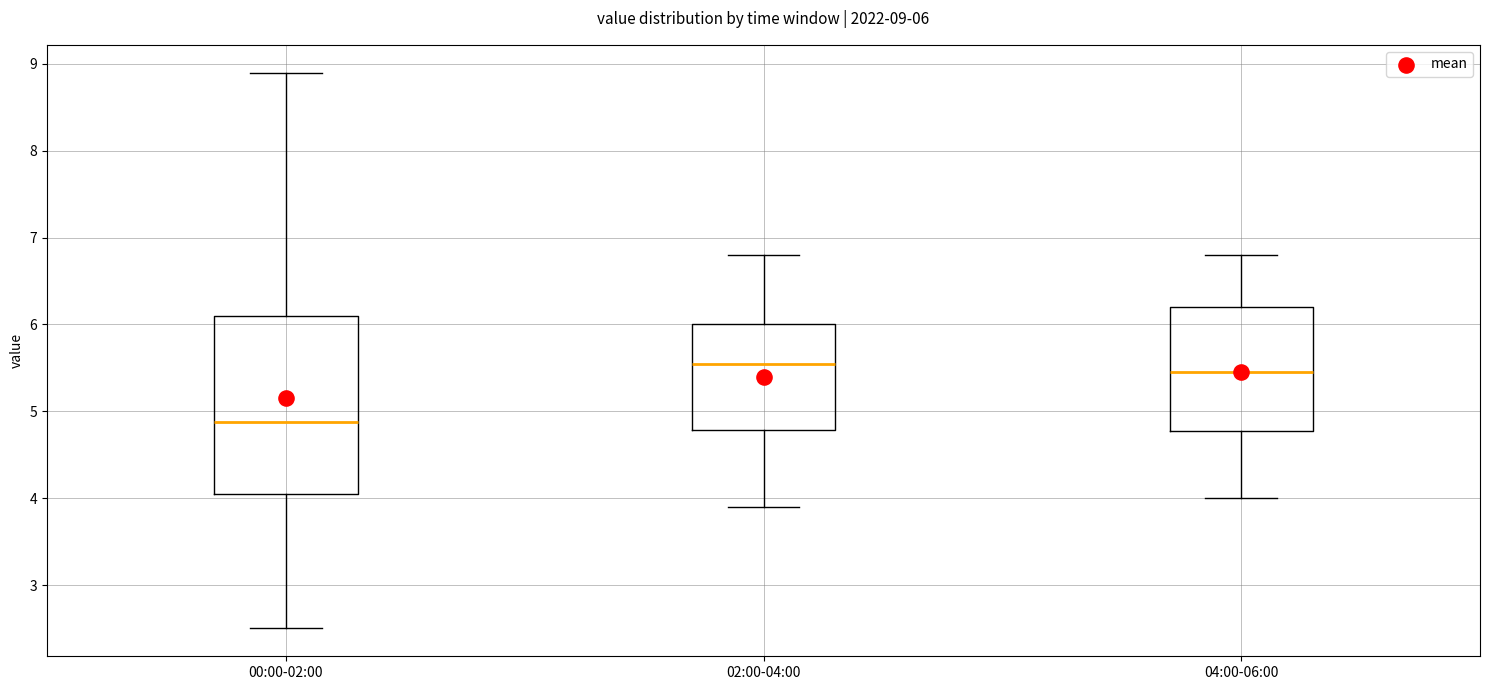

Which box's median line is the lowest?

00:00-02:00